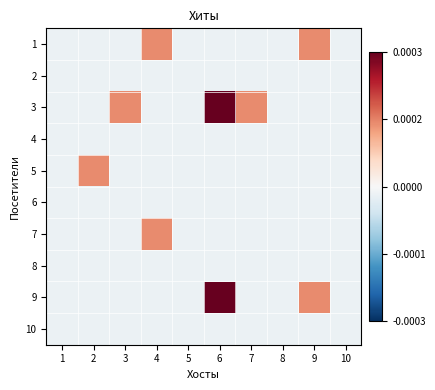

What is the minimum value shown in the chart?

-0.1